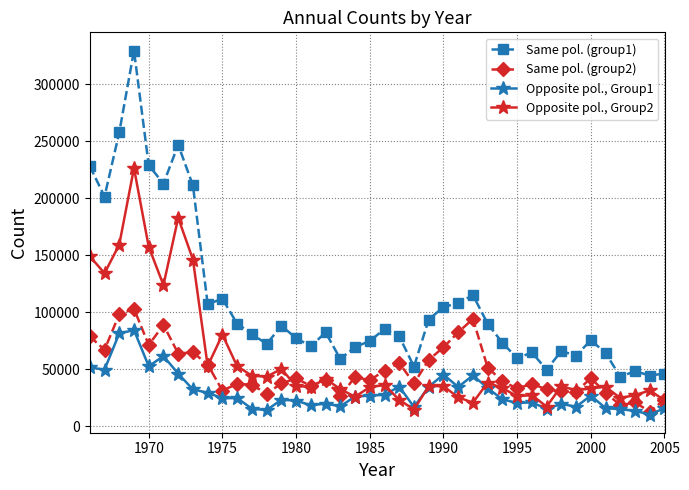

What is the value of the Opposite pol., Group1 point at the 5th from the left?

52831